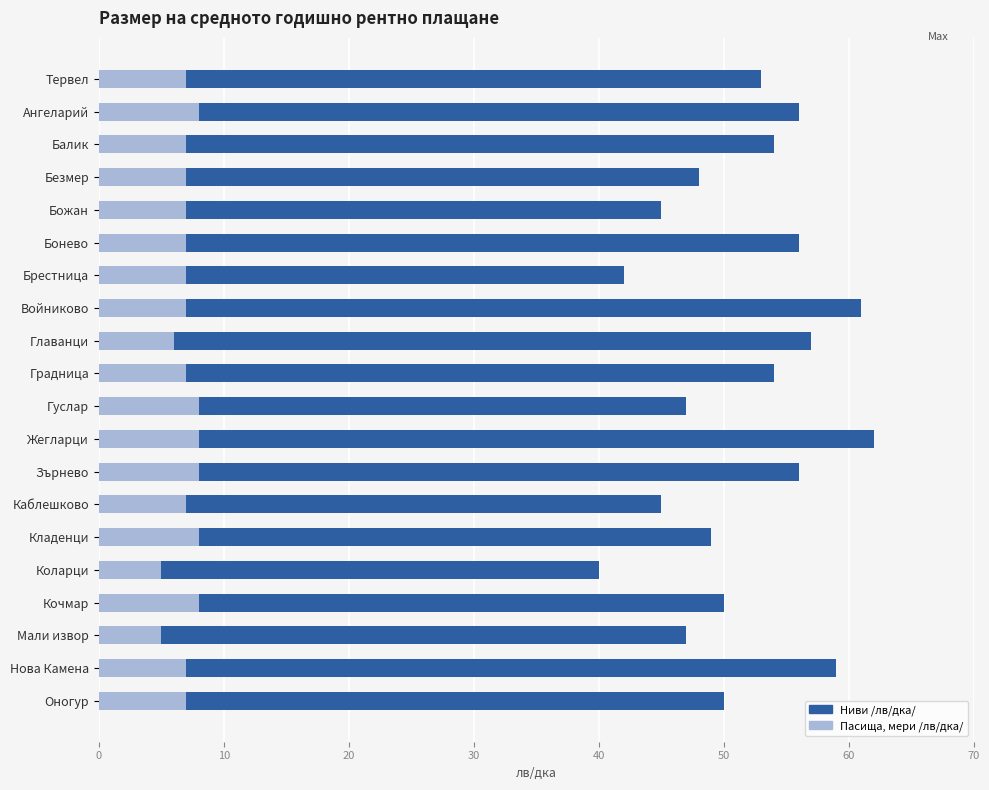

How many bars are there in each group?

2